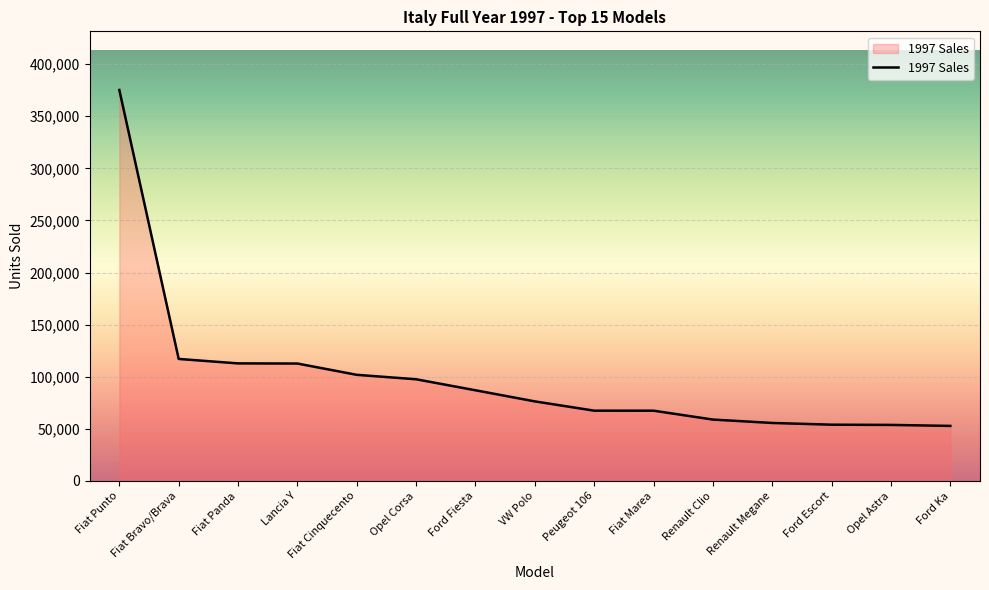

What is the minimum value shown in the chart?

52835